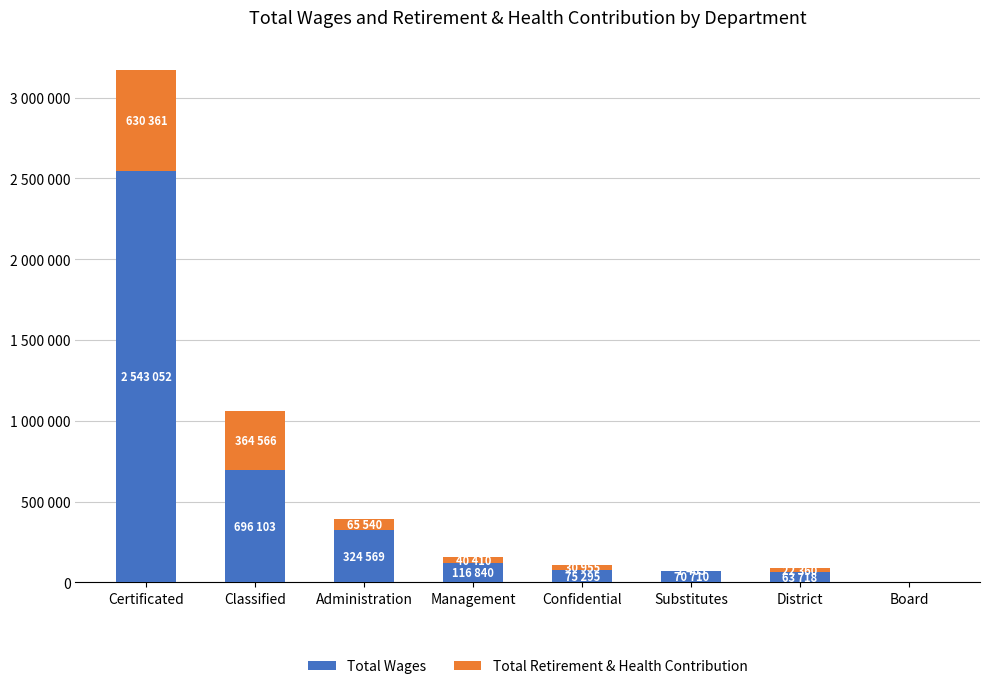

What is the label of the 8th bar from the right?

Certificated